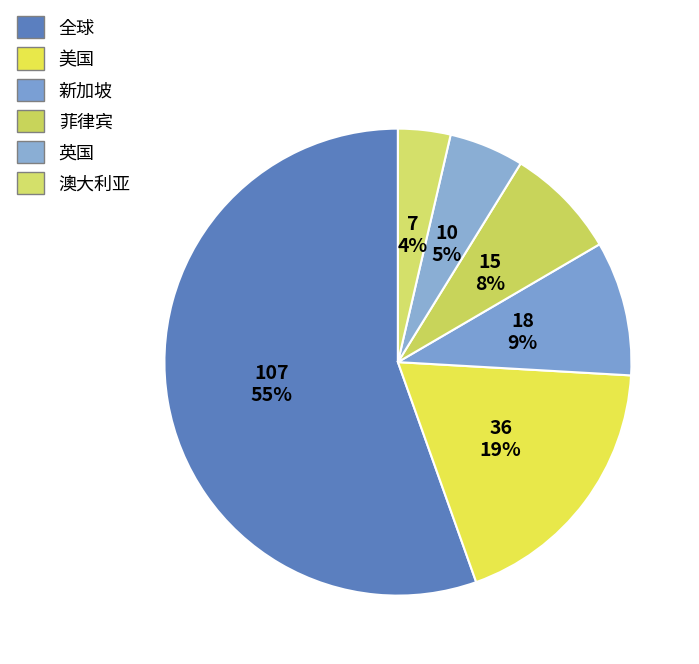

Is it true that 澳大利亚 is 1% of the pie?

False